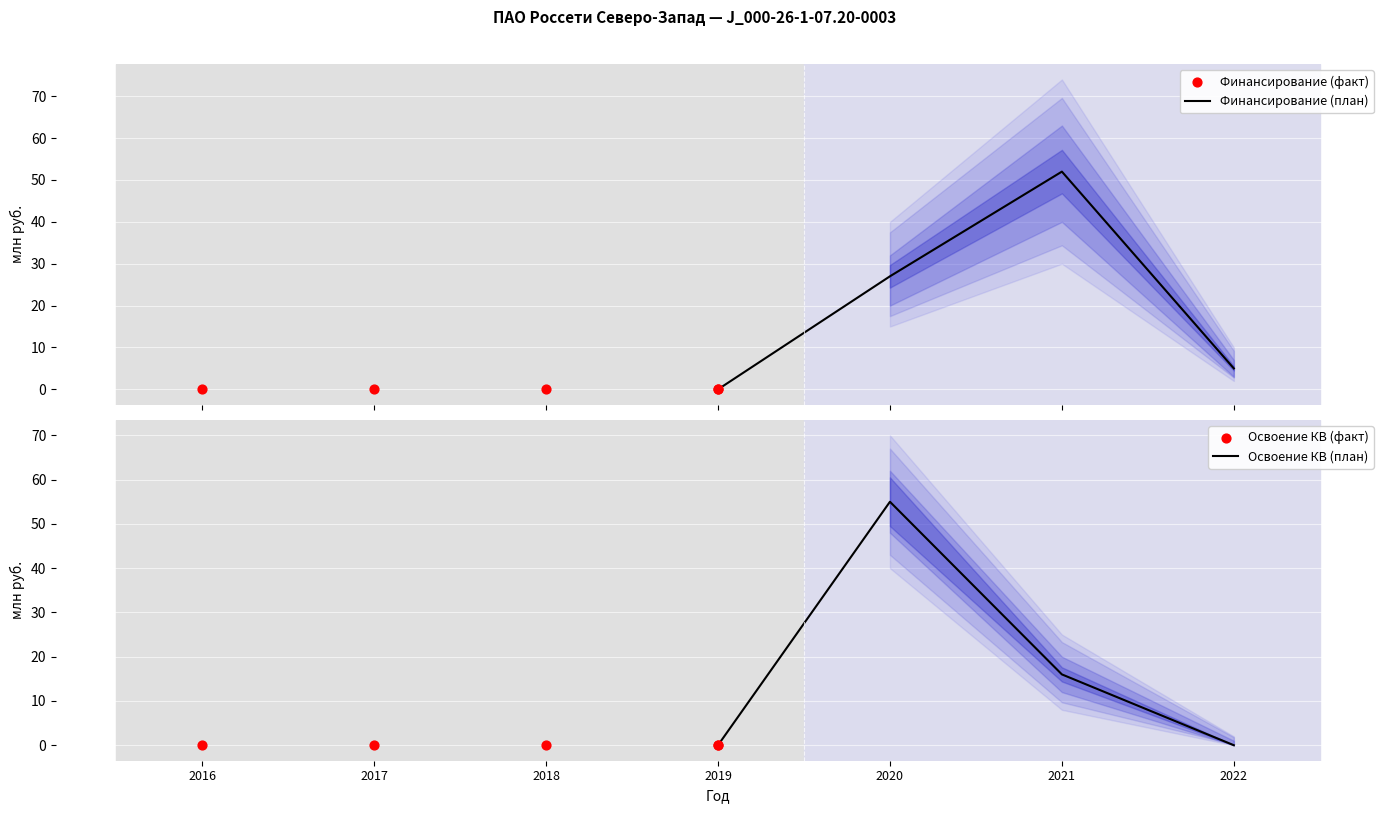

At how many categories does at least one series exceed 47?

2